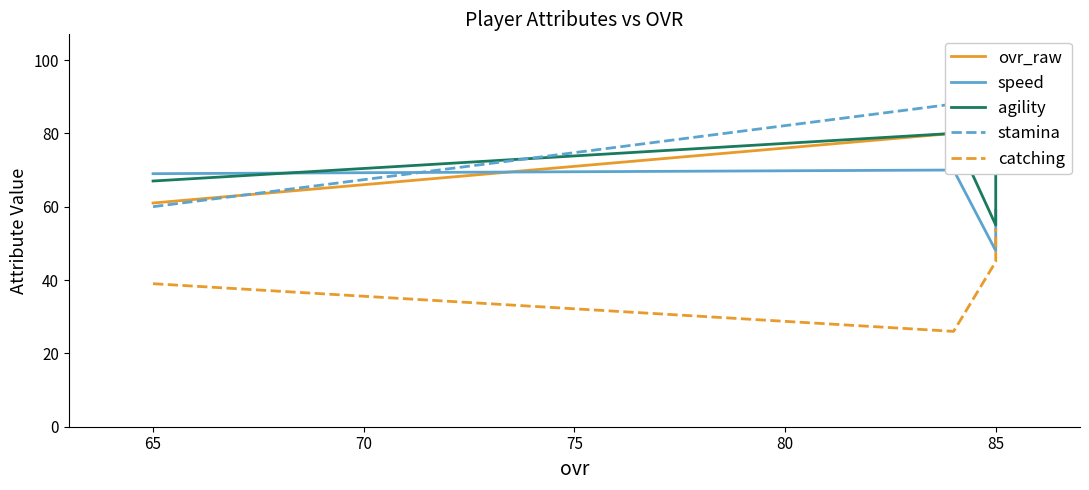

What is the minimum value for catching?

26